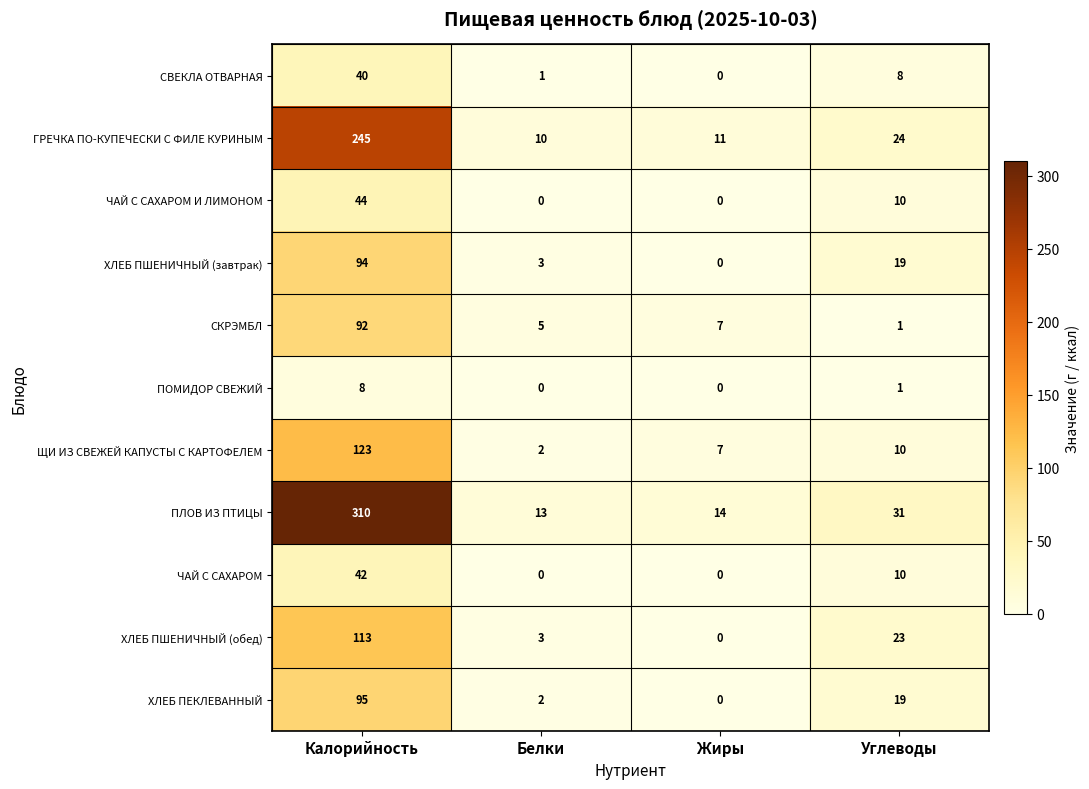

What is the highest value of the ХЛЕБ ПЕКЛЕВАННЫЙ series?

95